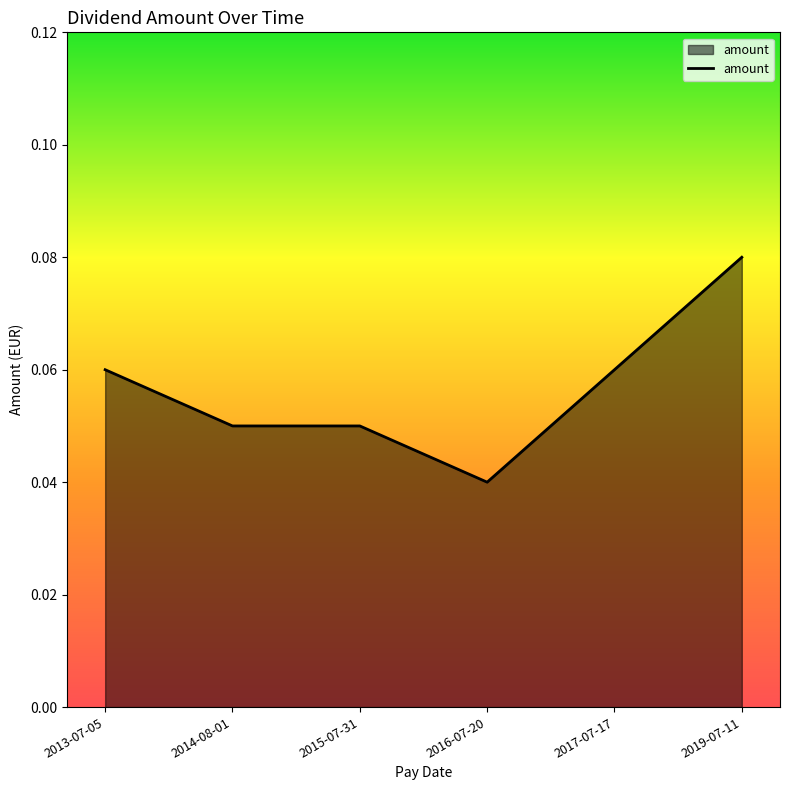

What is the sum of all values?

0.3